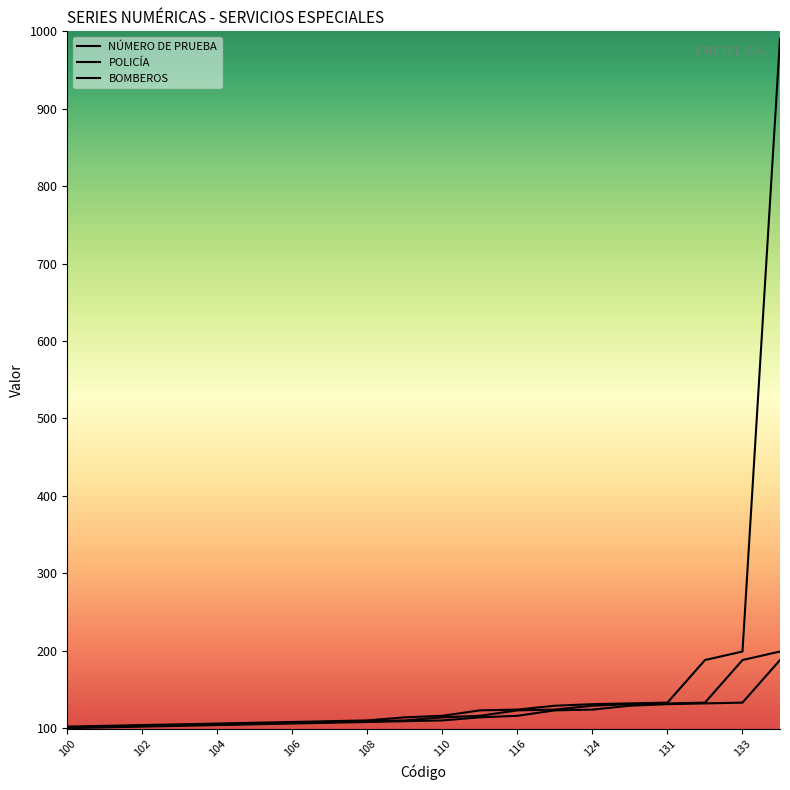

Rank the categories by BOMBEROS value from highest to lowest.

188, 133, 132, 131, 129, 124, 123, 116, 114, 110, 109, 108, 107, 106, 105, 104, 103, 102, 101, 100